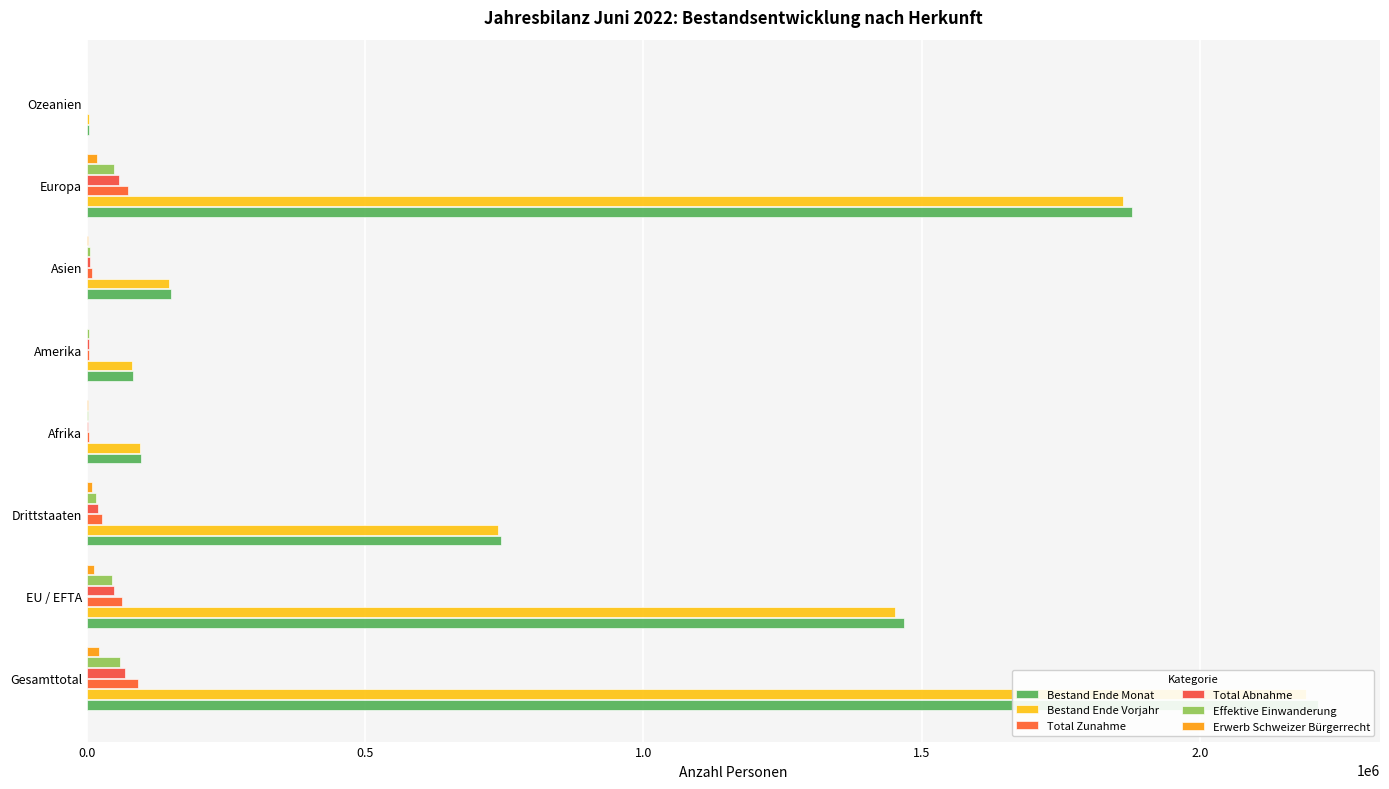

What is the highest value of the Total Abnahme series?

68291